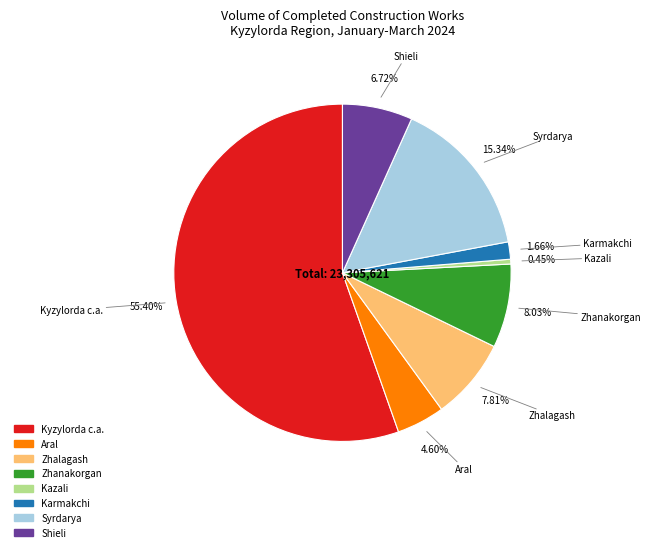

Which category has the smallest portion of the pie?

Kazali